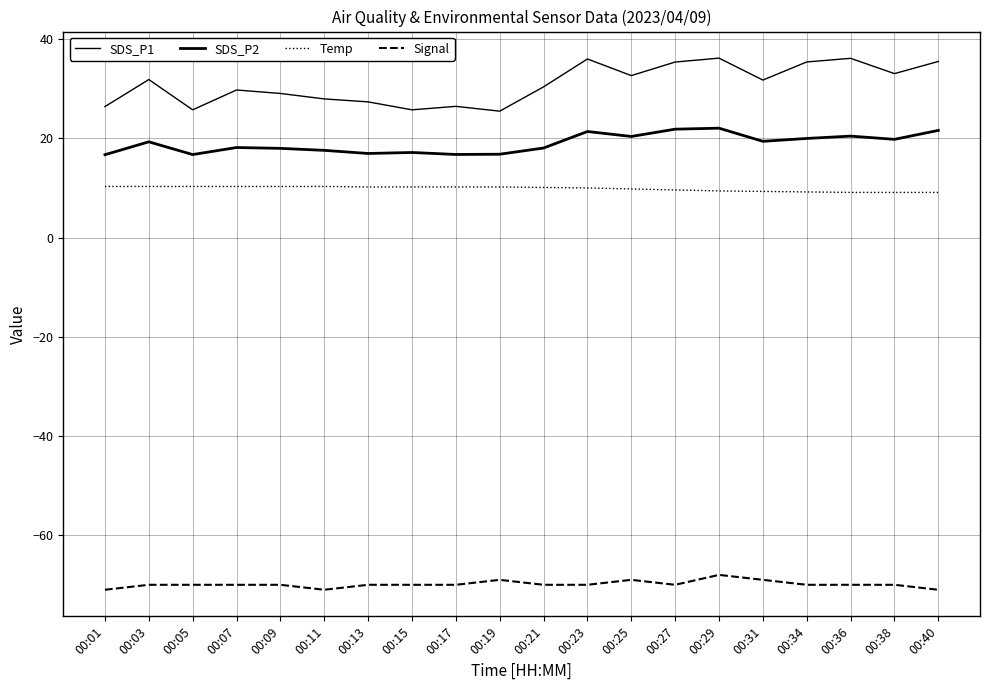

True or false: Signal and Temp intersect in this chart.

False